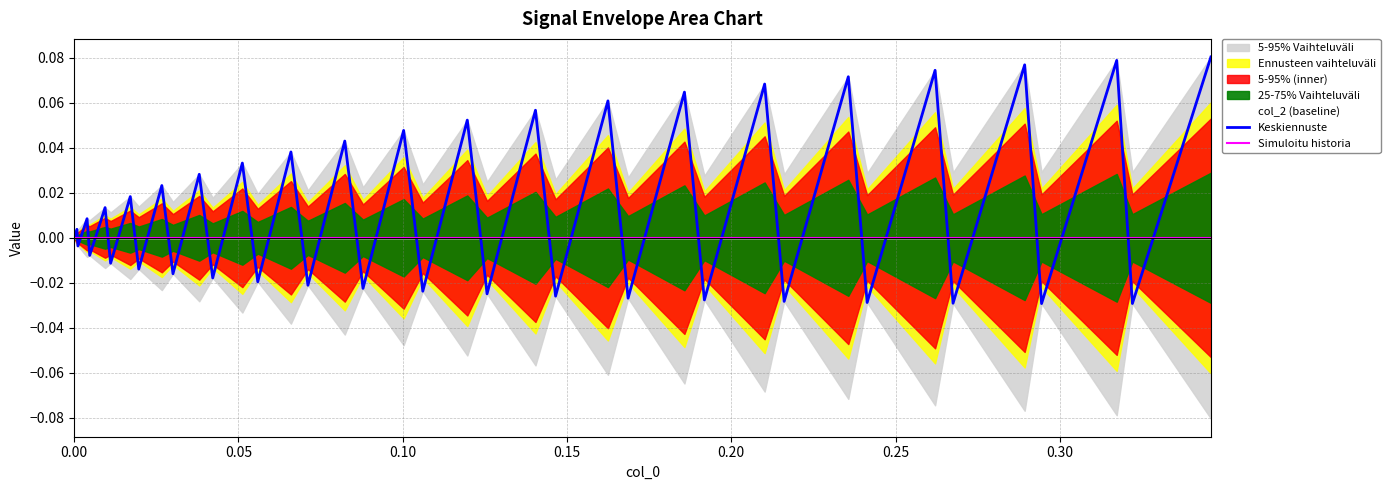

What is the value of the Keskiennuste point at the 22nd from the left?

0.1